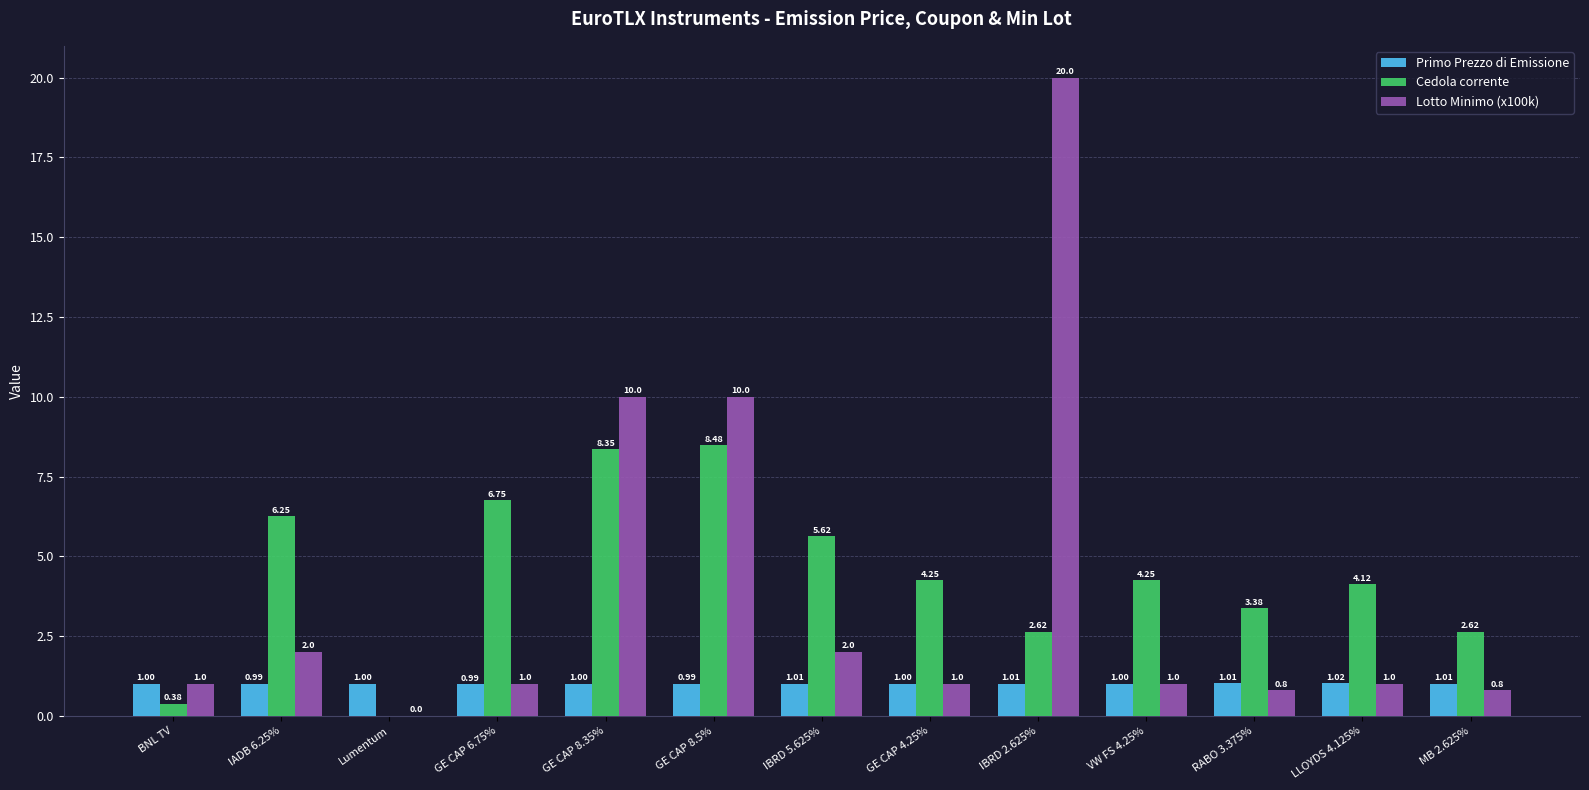

Does the chart contain stacked bars?

No